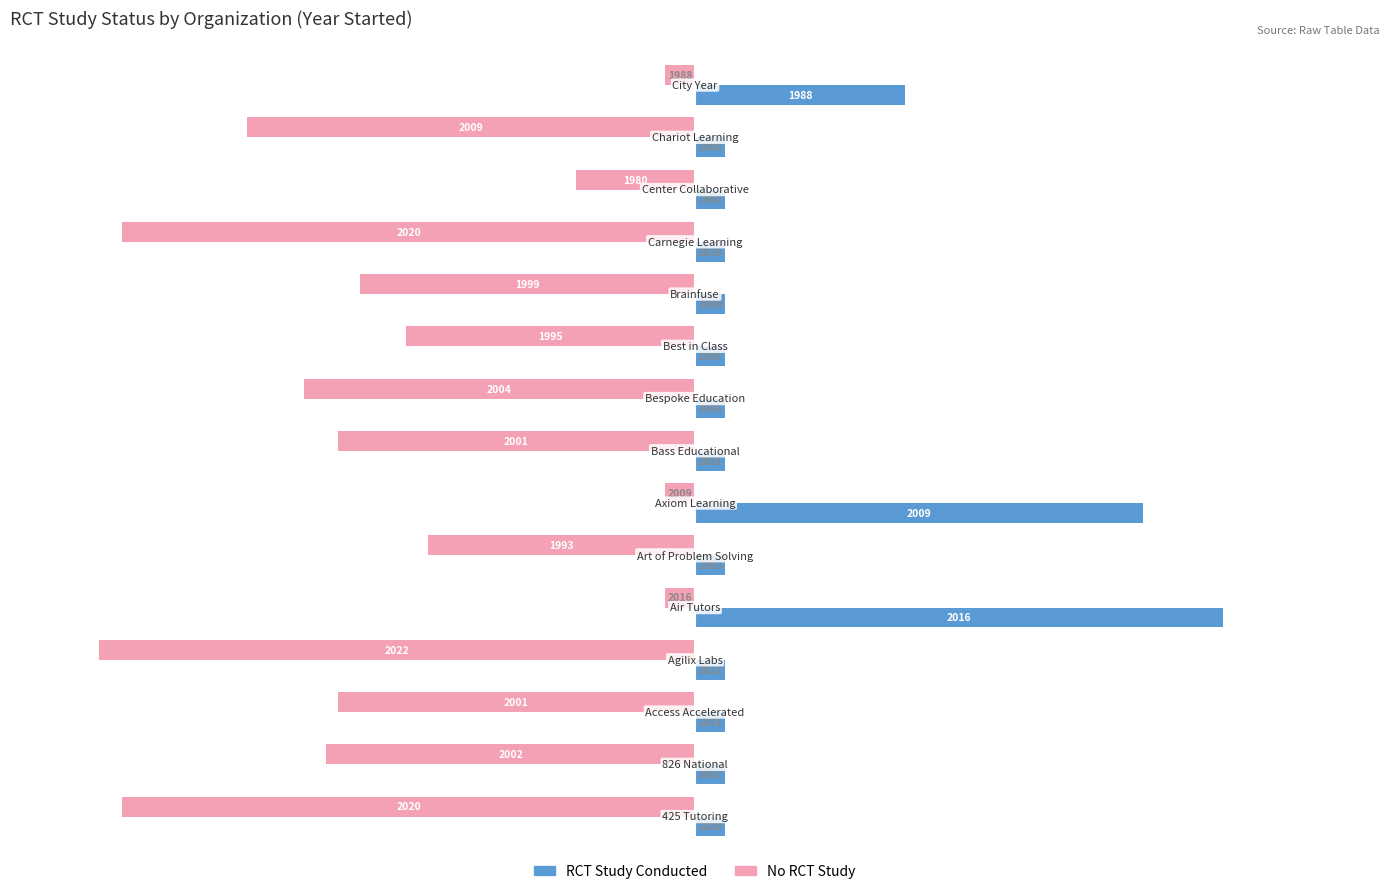

Reading right to left, transcribe all the data shown in this chart.

No RCT Study: 14=-5.0	13=-75.2	12=-20.0	11=-96.2	10=-56.2	9=-48.6	8=-65.7	7=-60.0	6=-5.0	5=-44.8	4=-5.0	3=-100.0	2=-60.0	1=-61.9	0=-96.2
RCT Study Conducted: 14=35.2	13=5.0	12=5.0	11=5.0	10=5.0	9=5.0	8=5.0	7=5.0	6=75.2	5=5.0	4=88.6	3=5.0	2=5.0	1=5.0	0=5.0